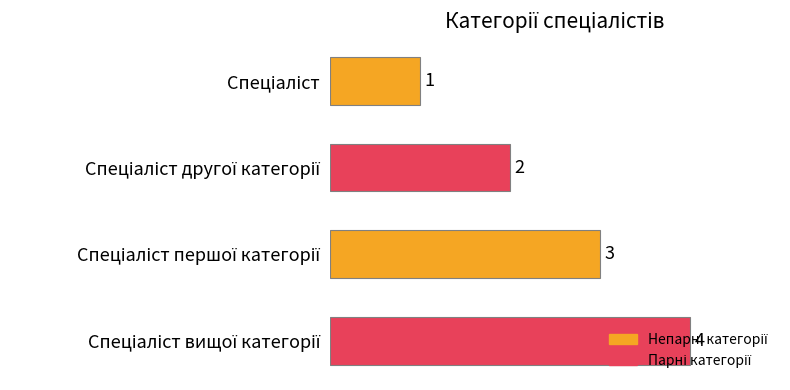

What is the maximum value shown in the chart?

4